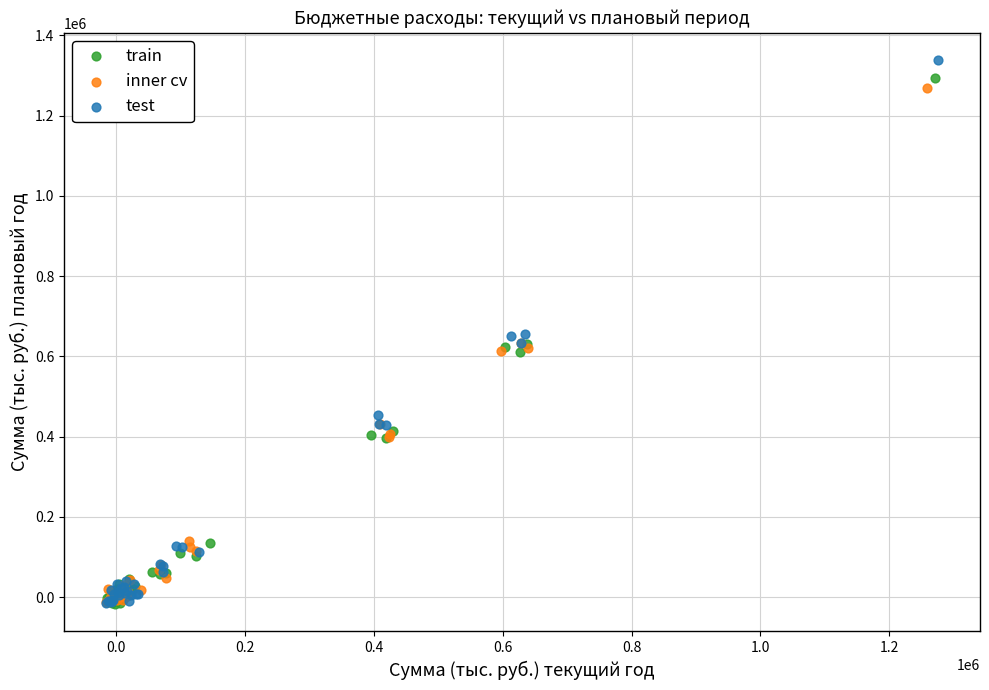

Which series has the widest spread of Y values?

test